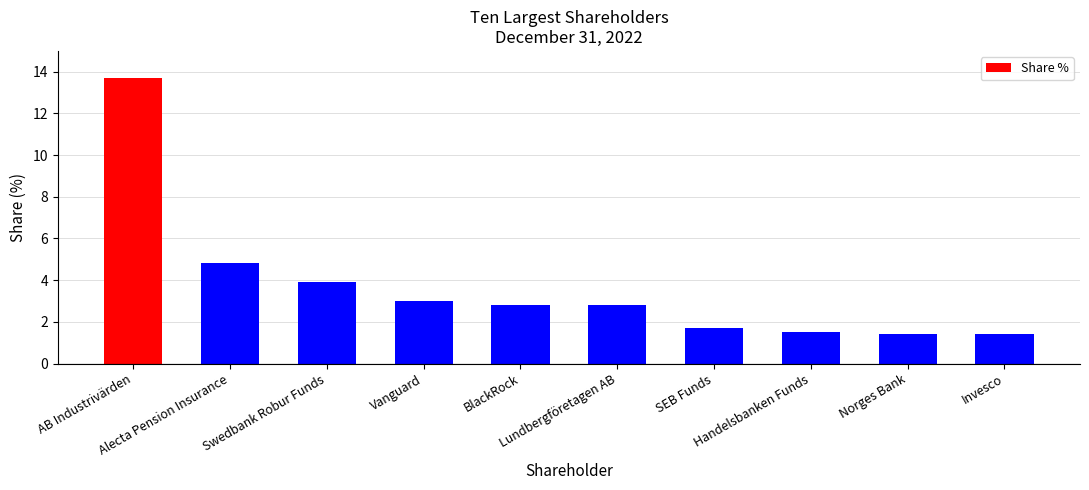

Approximately how many times larger is the value at SEB Funds compared to BlackRock?

0.6